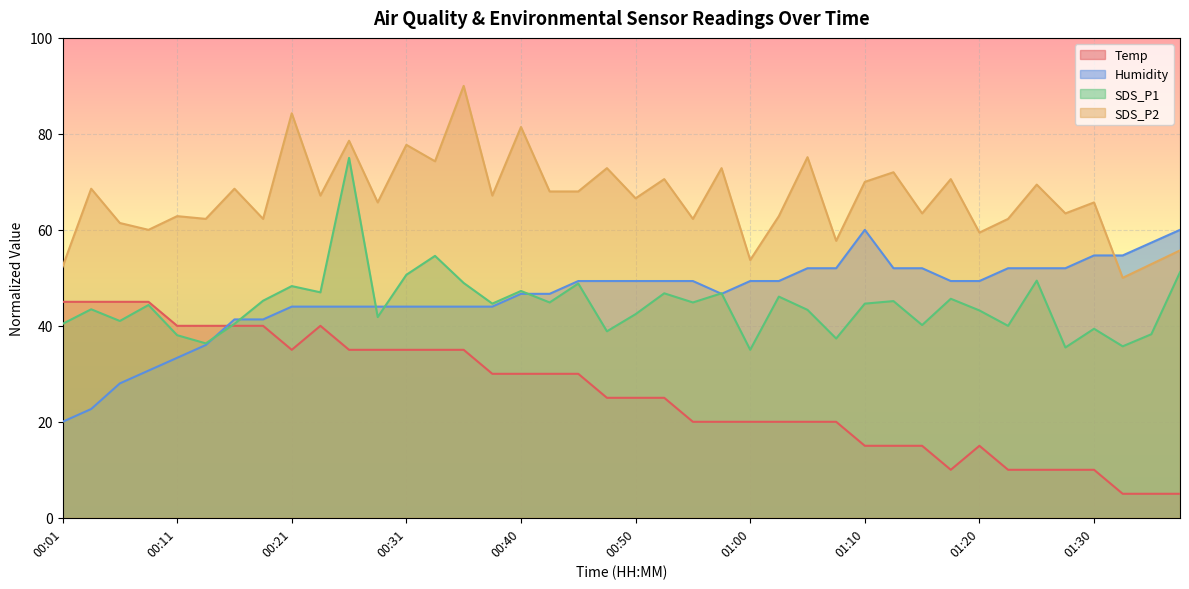

How many series are shown in this chart?

4